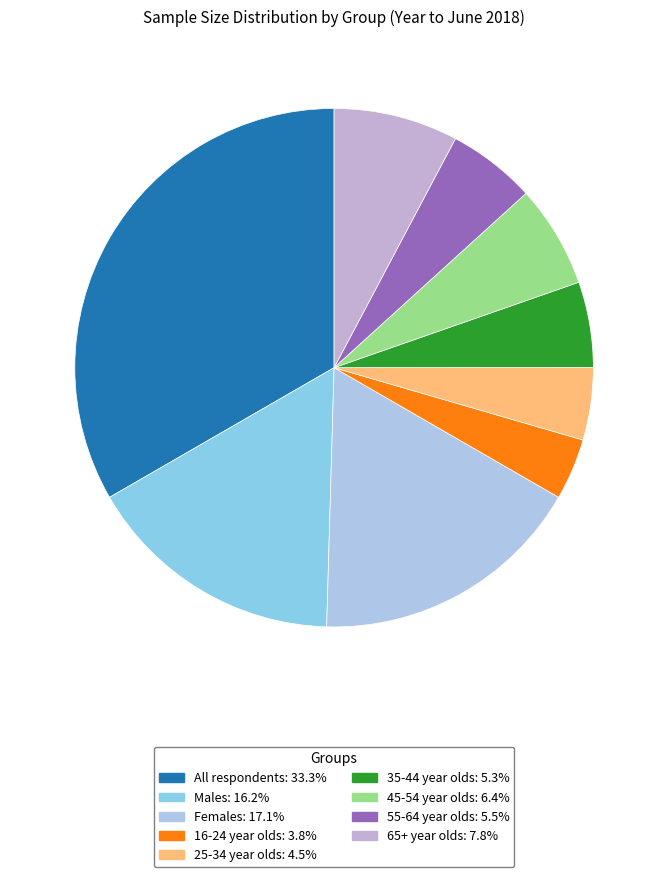

Is it true that Males is 16% of the pie?

True